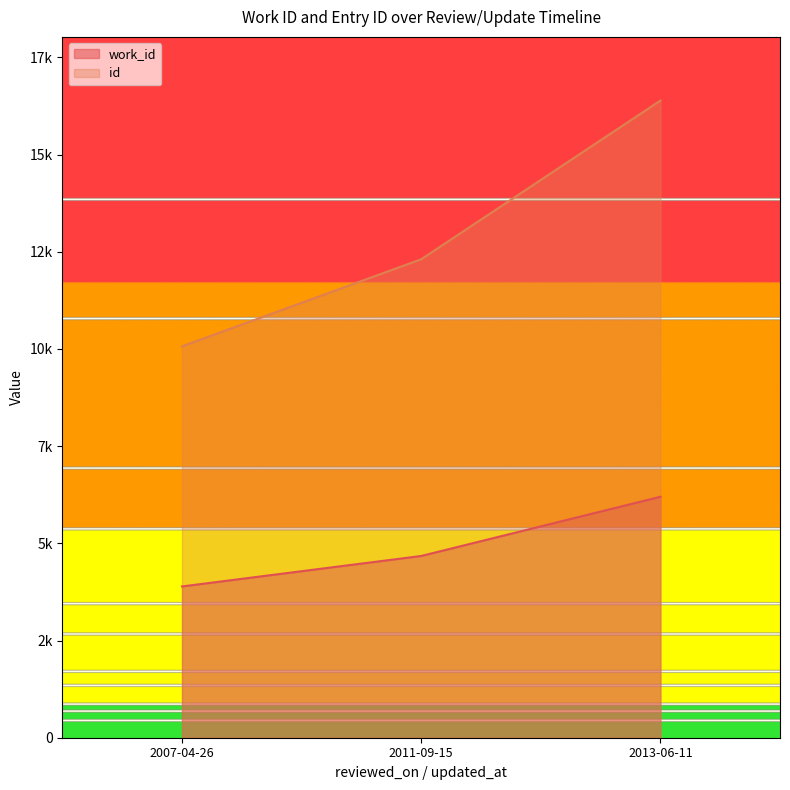

At how many categories does at least one series exceed 13683?

1